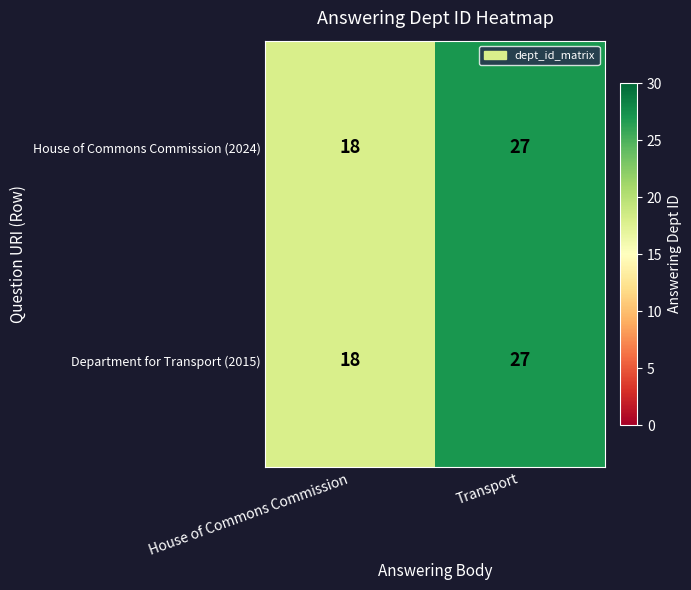

What is the sum of all Department for Transport (2015) values?

45